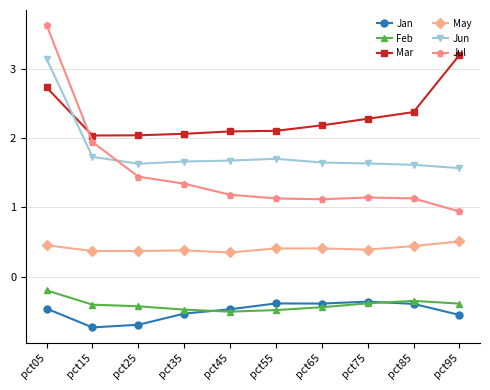

What is the maximum value for Mar?

3.2